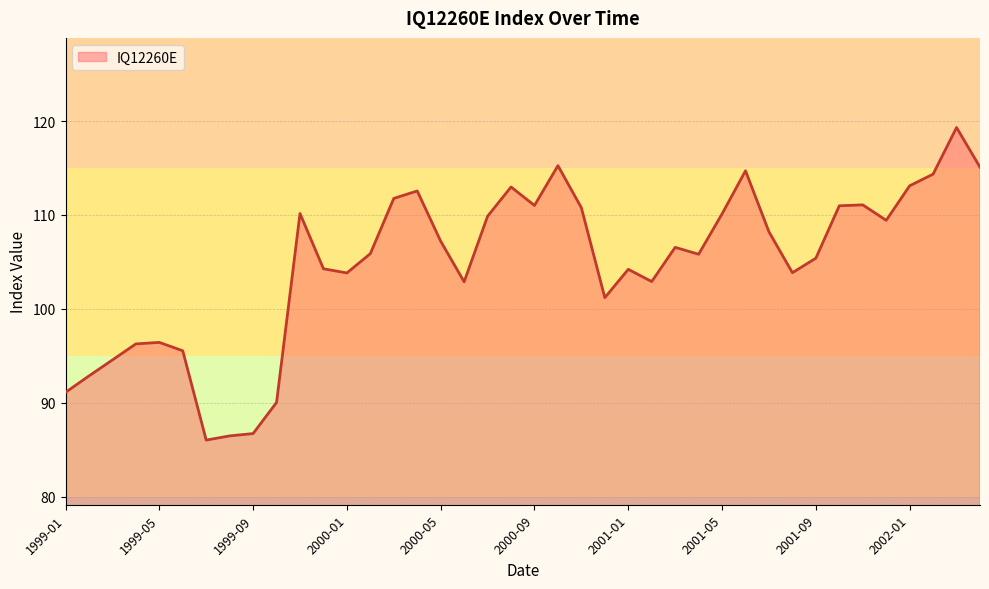

What is the minimum value shown in the chart?

86.0